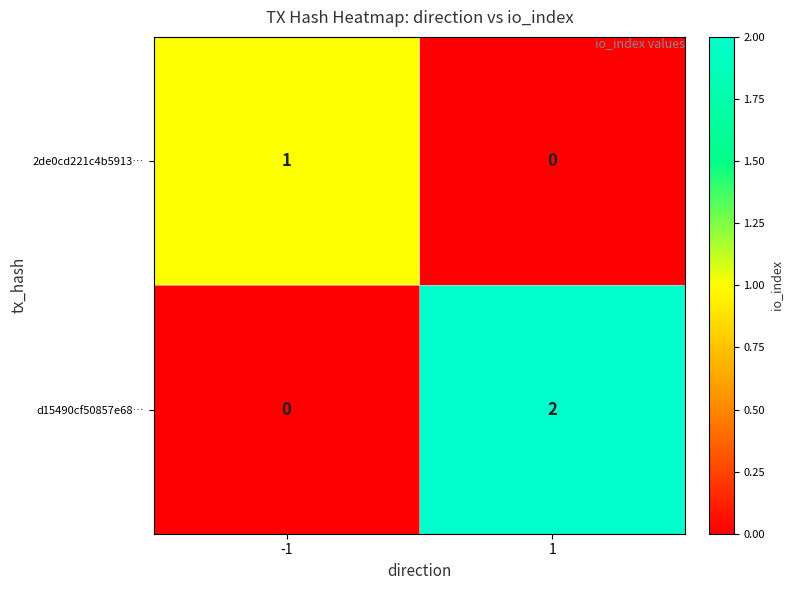

Is it true that 2de0cd221c4b5913… equals 1 at -1?

True